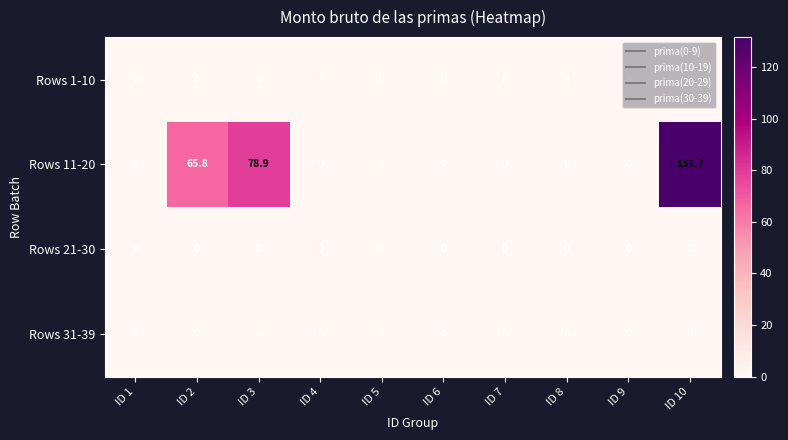

Which label corresponds to the largest value in the chart?

ID 10